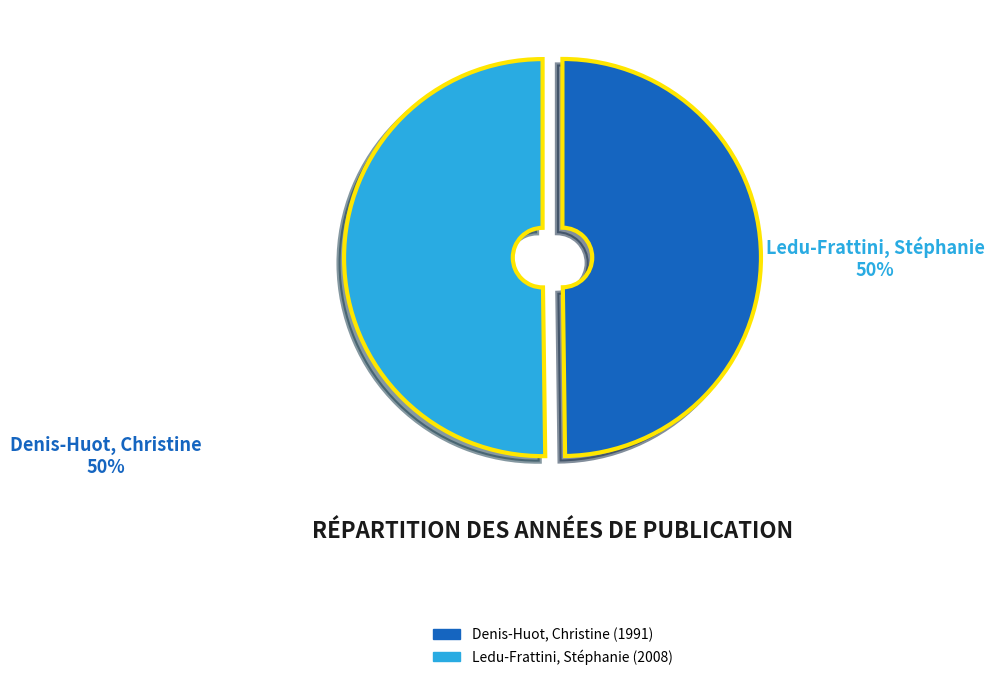

Is it true that Ledu-Frattini, Stéphanie is 50% of the pie?

True